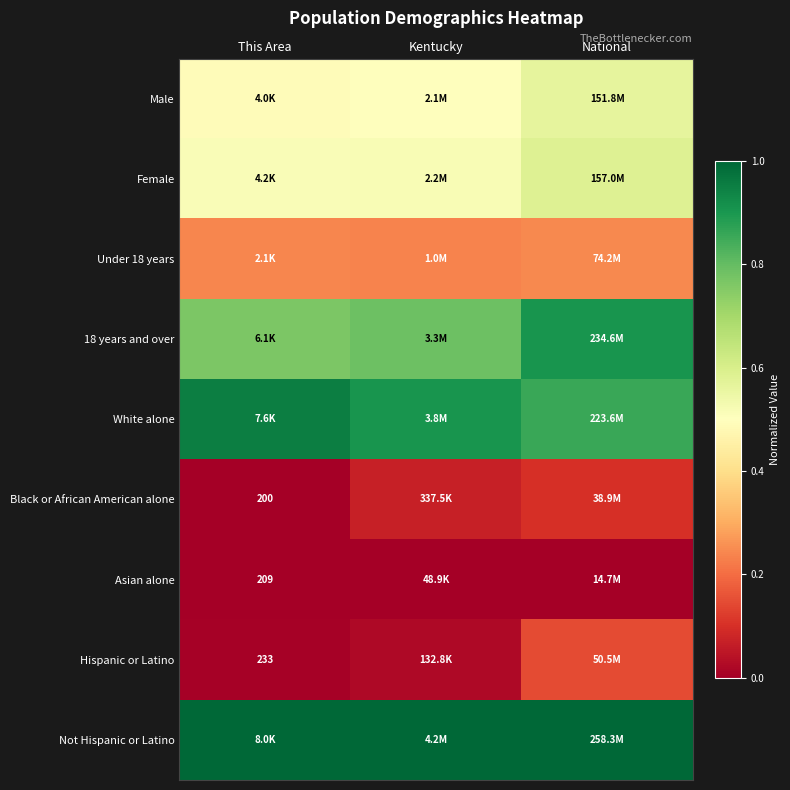

Rank the series at National from highest to lowest value.

Not Hispanic or Latino, 18 years and over, White alone, Female, Male, Under 18 years, Hispanic or Latino, Black or African American alone, Asian alone